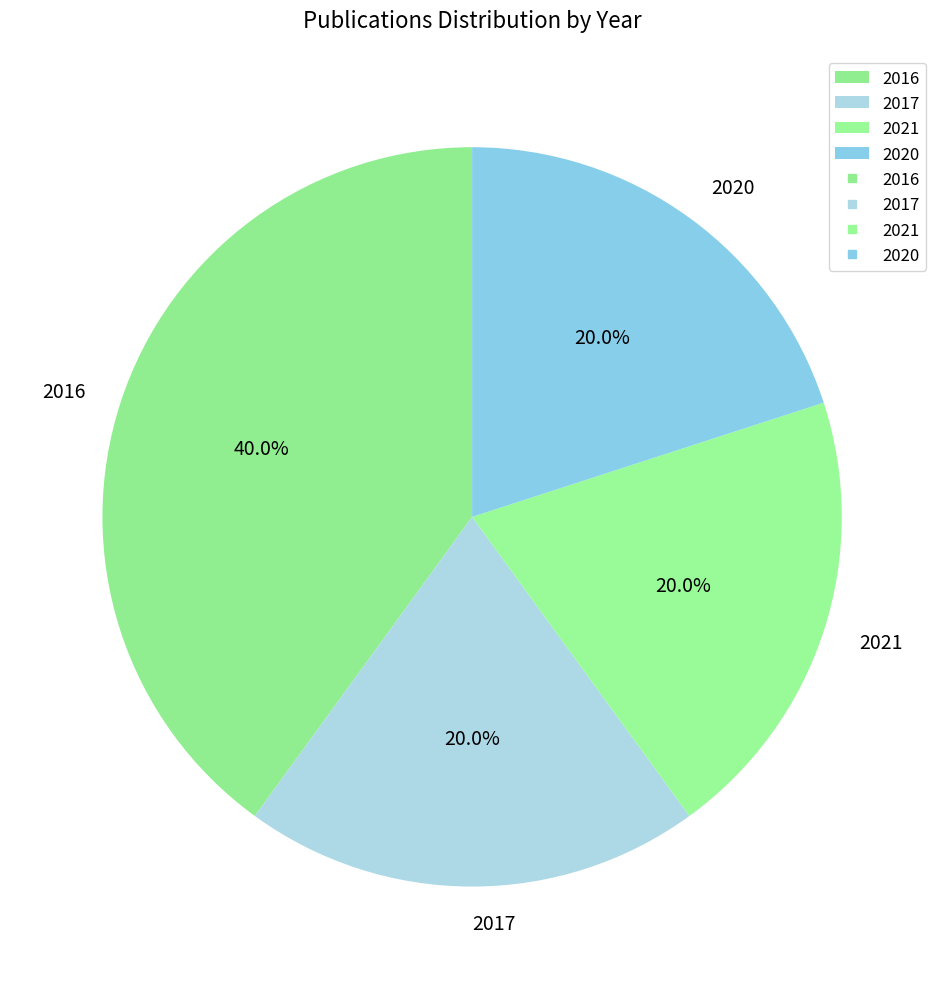

What is the total percentage of 2021 and 2016?

60.0%